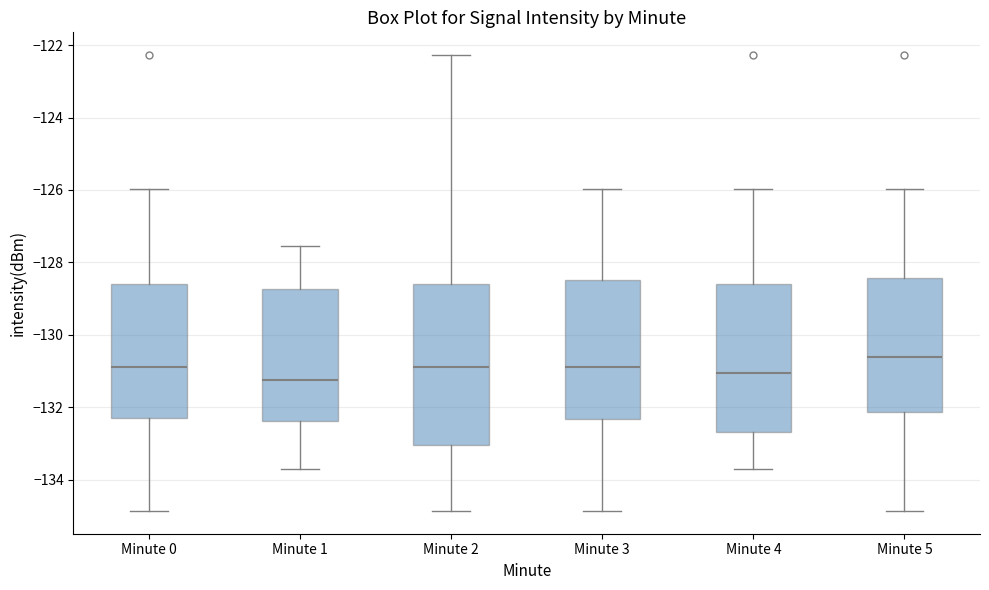

Reading left to right, read every box against the y-axis: the position of its median line, the range the box covers, and the ends of its whiskers. The values are not printed on the chart, so give them approximately, as read against the axis.

Minute 0: median -130.8, box -132.4 to -128.6, whiskers -134.8 to -126.0
Minute 1: median -131.2, box -132.4 to -128.8, whiskers -133.8 to -127.6
Minute 2: median -130.8, box -133.0 to -128.6, whiskers -134.8 to -122.2
Minute 3: median -130.8, box -132.4 to -128.4, whiskers -134.8 to -126.0
Minute 4: median -131.0, box -132.6 to -128.6, whiskers -133.8 to -126.0
Minute 5: median -130.6, box -132.2 to -128.4, whiskers -134.8 to -126.0